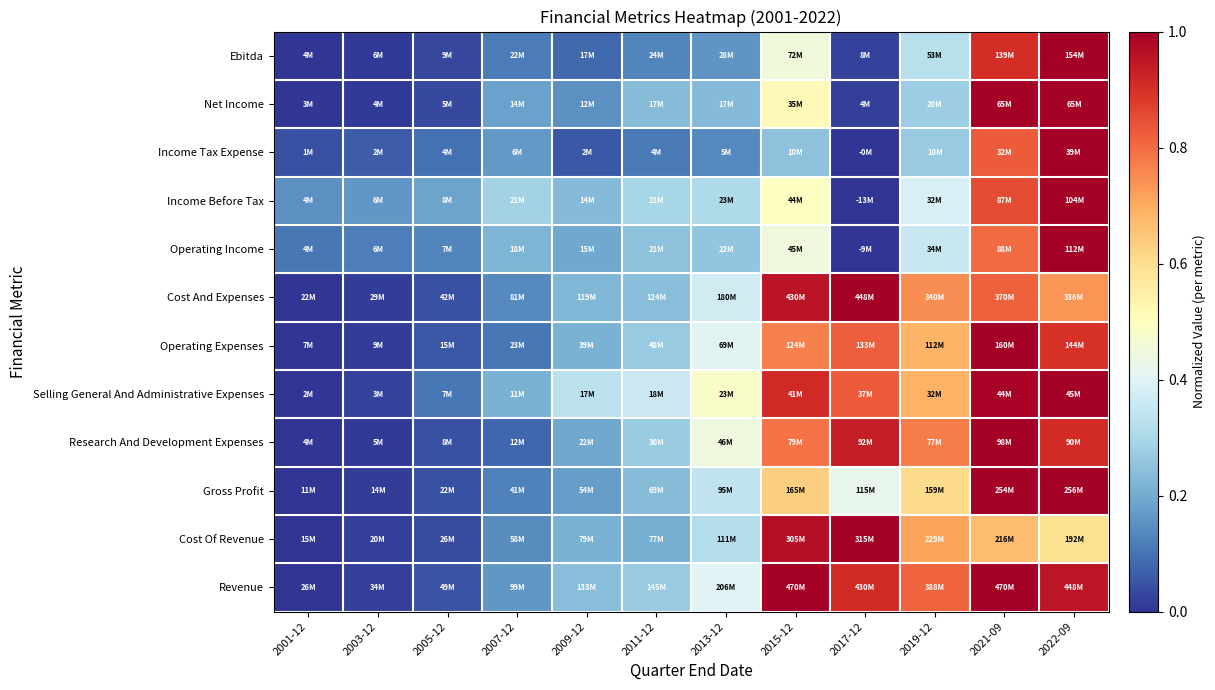

At 2019-12, list the series in order from smallest to largest.

Income Tax Expense, Net Income, Ebitda, Operating Income, Income Before Tax, Gross Profit, Operating Expenses, Selling General And Administrative Expenses, Cost Of Revenue, Cost And Expenses, Research And Development Expenses, Revenue